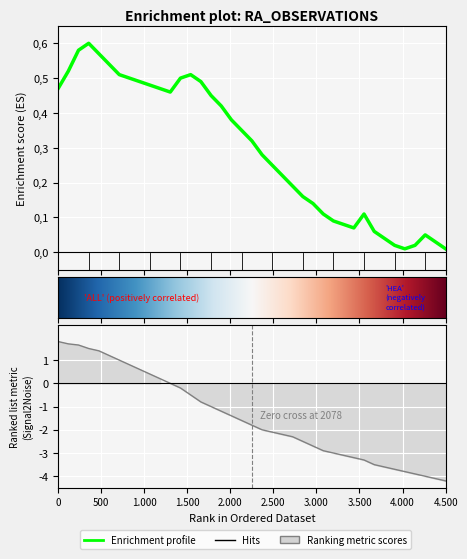

List the series in order of their peak value, highest first.

Ranking metric scores, Enrichment profile